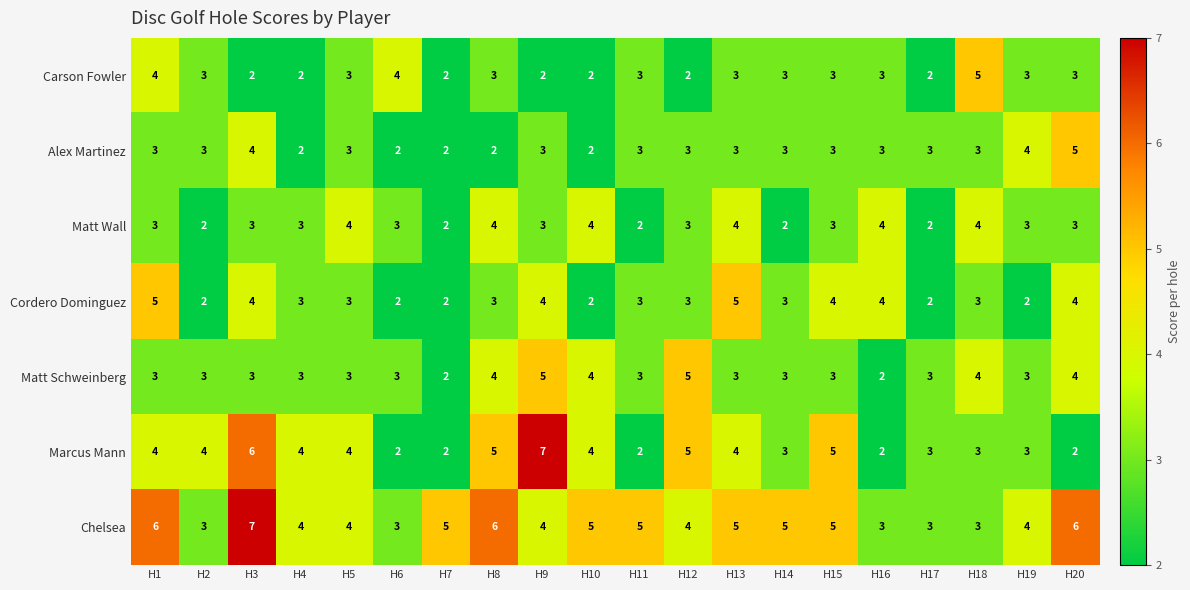

What is the maximum value shown in the chart?

7